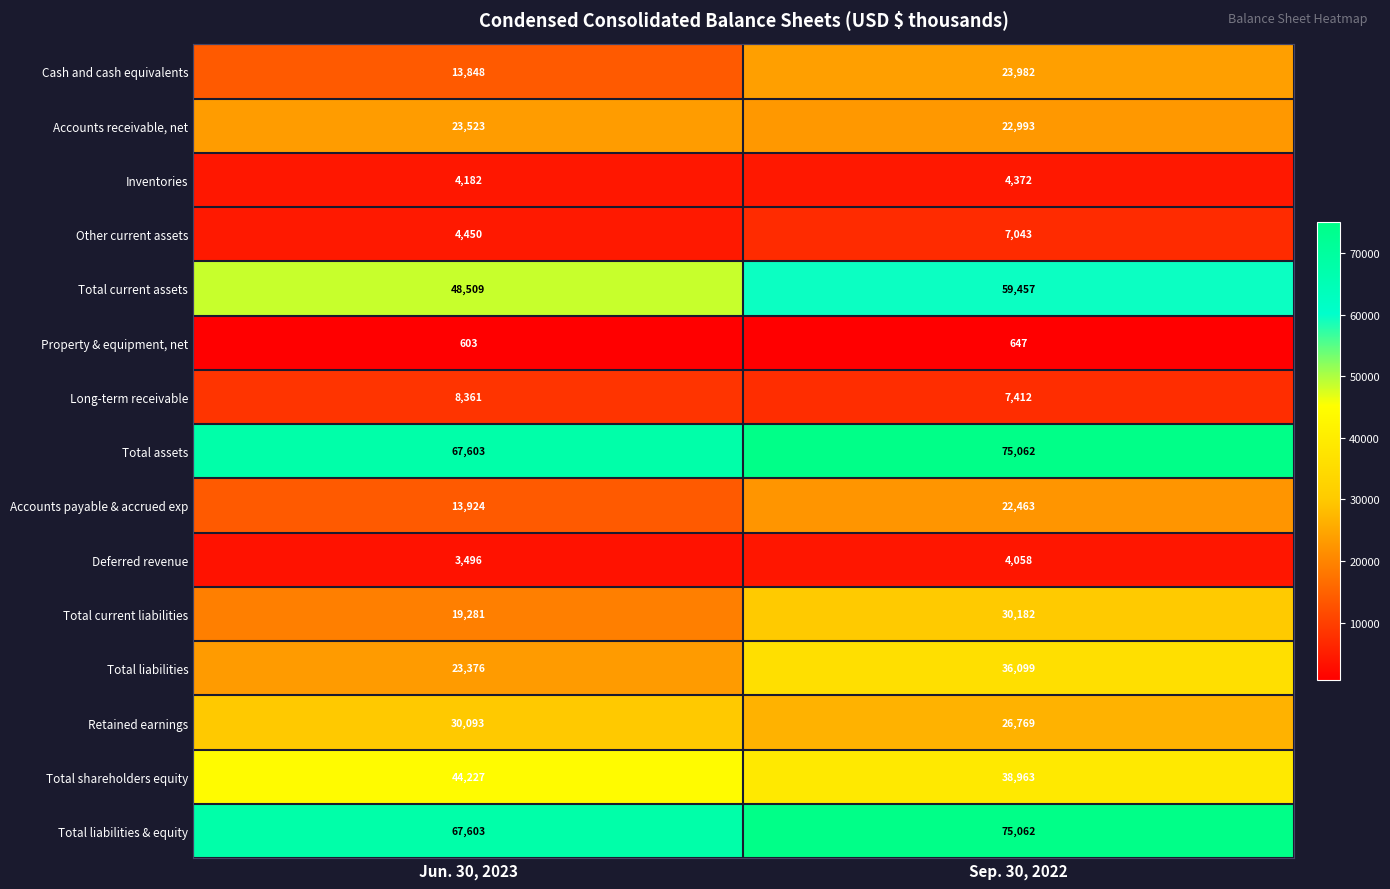

What is the minimum value shown in the chart?

603